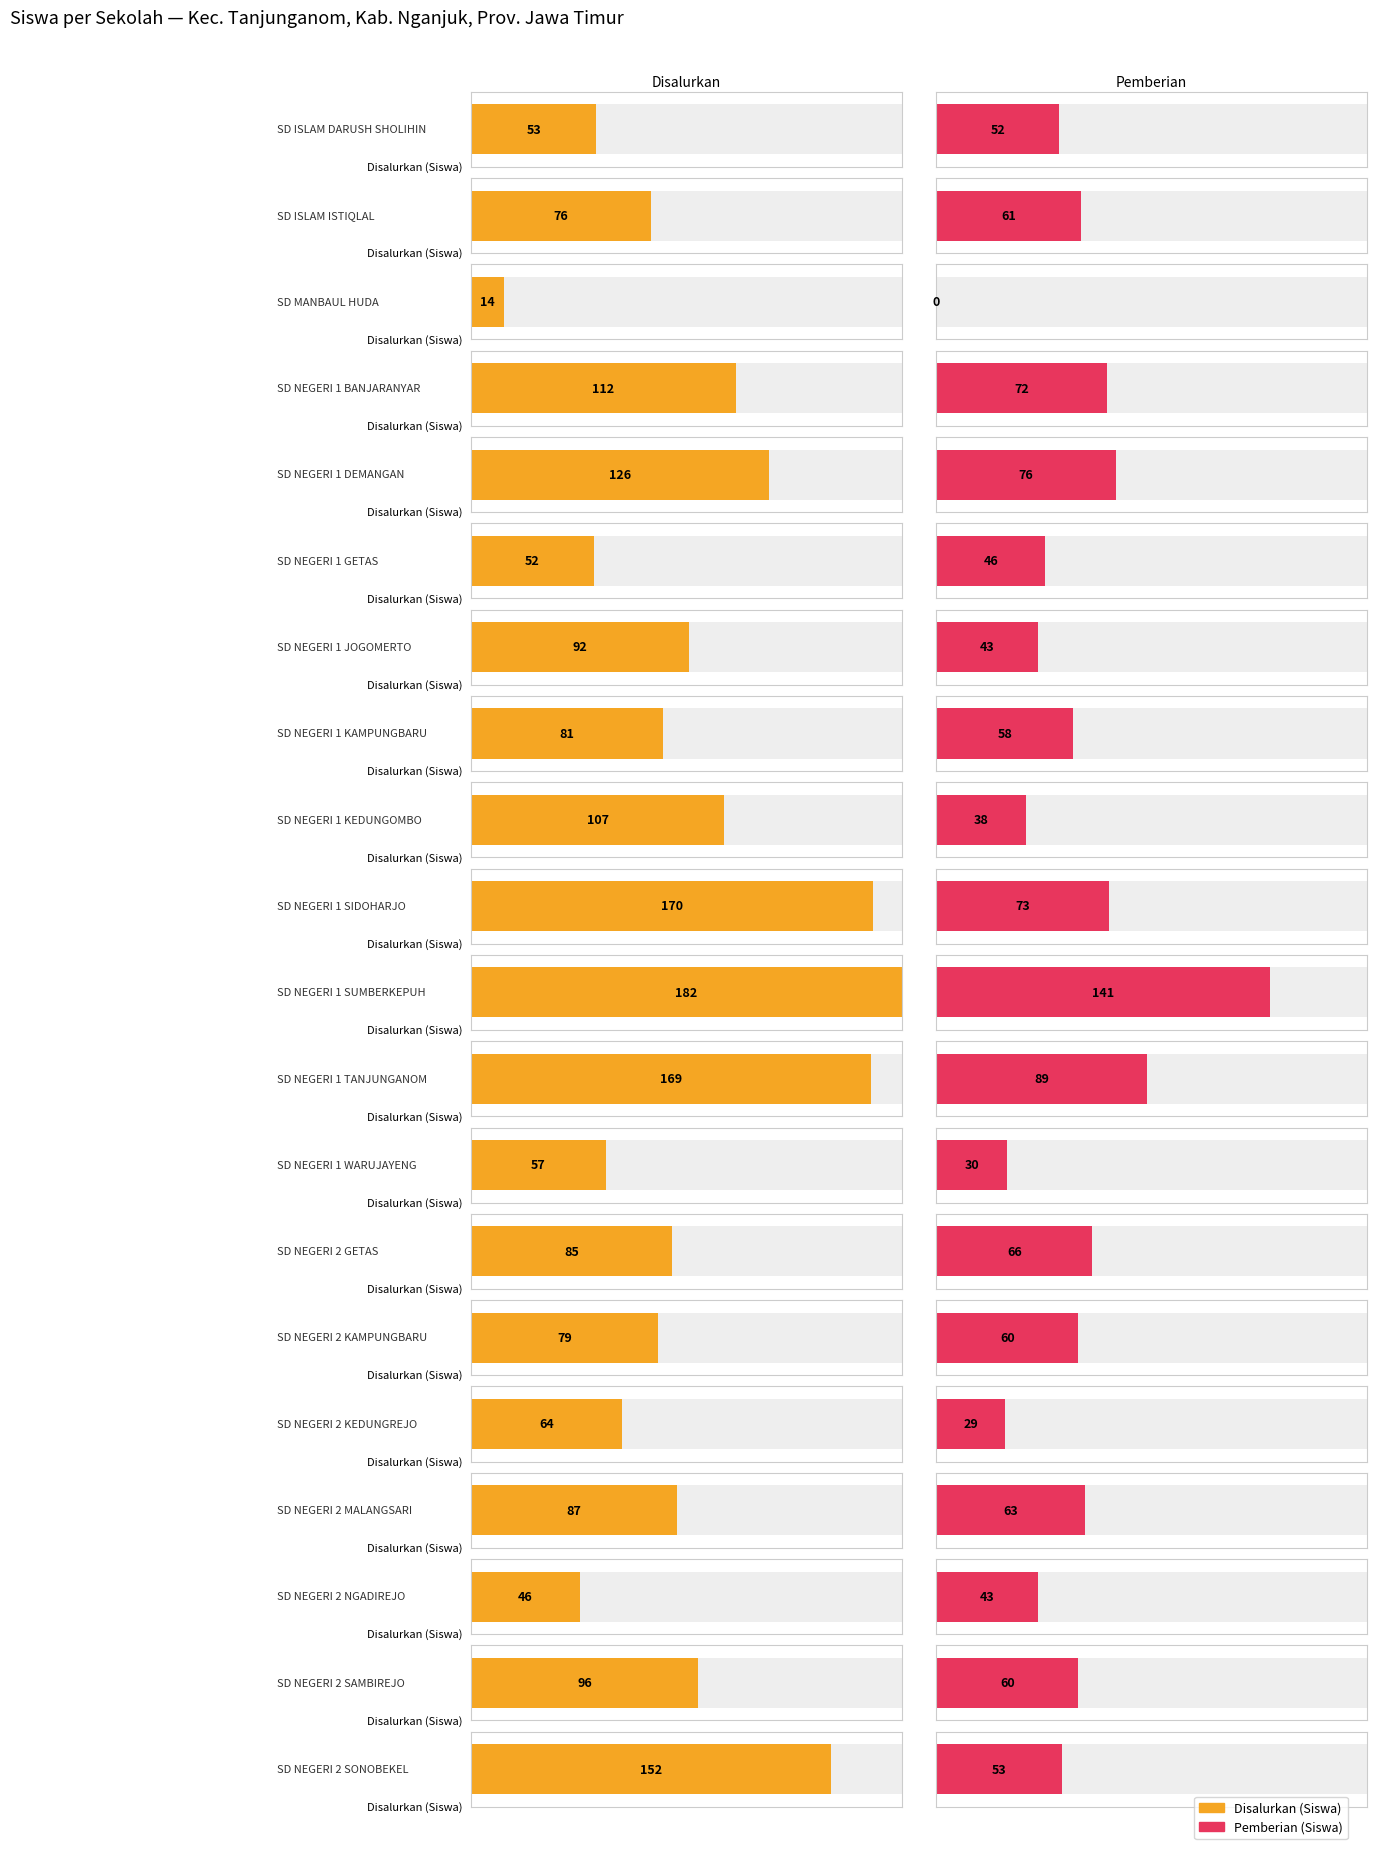

Which category has the lowest value in the Disalurkan (Siswa) series?

SD MANBAUL HUDA